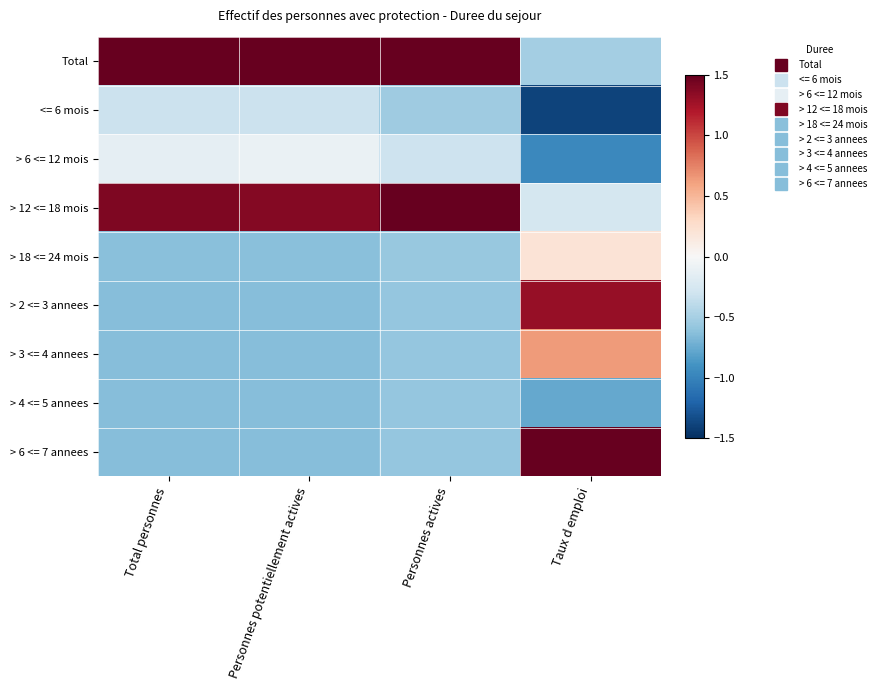

What is the difference between the highest and lowest values at Total personnes?

2.6